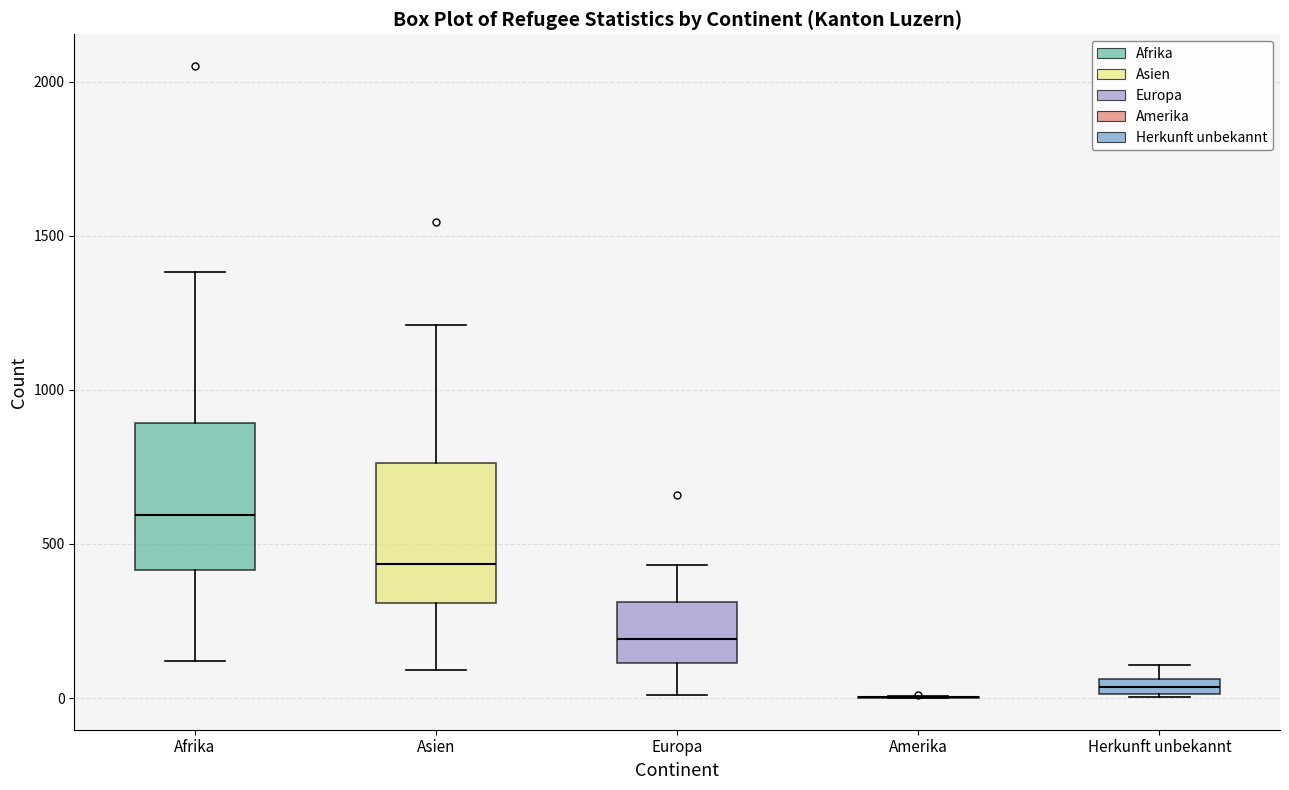

Where is the upper edge of the box for Europa on the y-axis? The values are not printed on the chart, so give them approximately, as read against the axis.

300